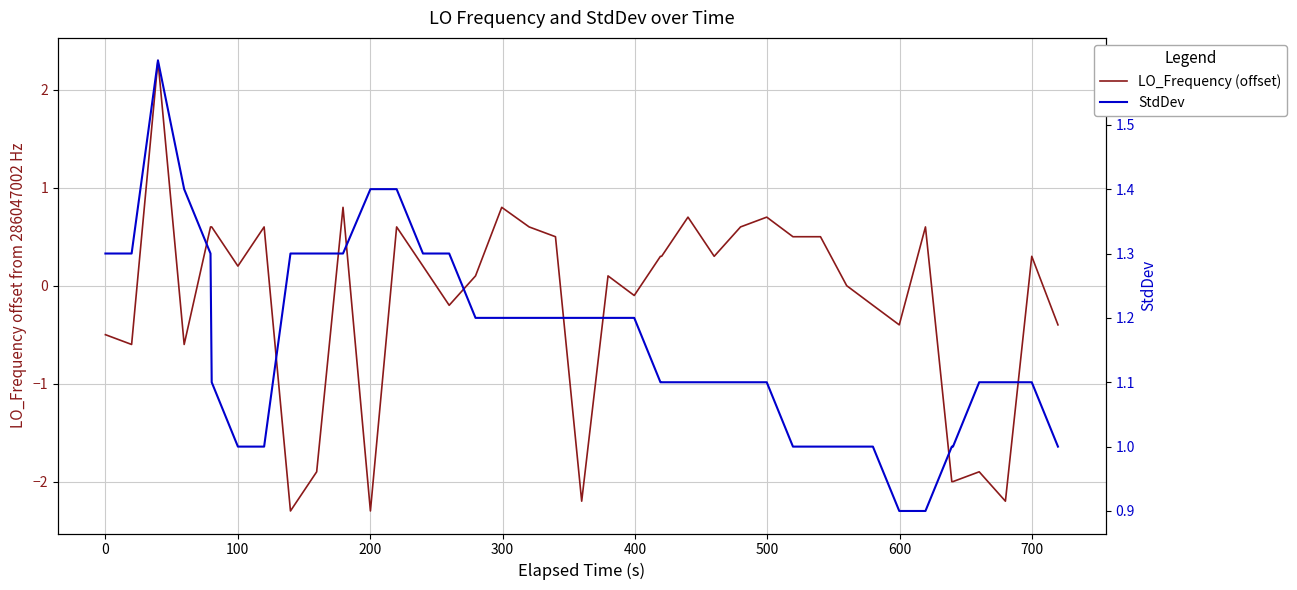

What is the minimum value for StdDev?

0.9